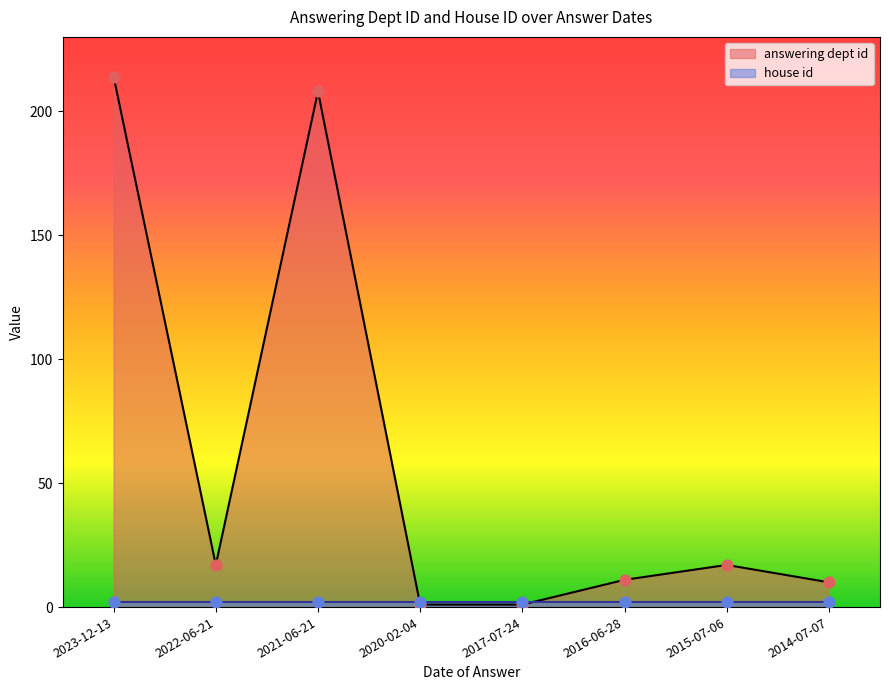

Approximately how many times larger is the value at 2023-12-13 compared to 2015-07-06?

12.6